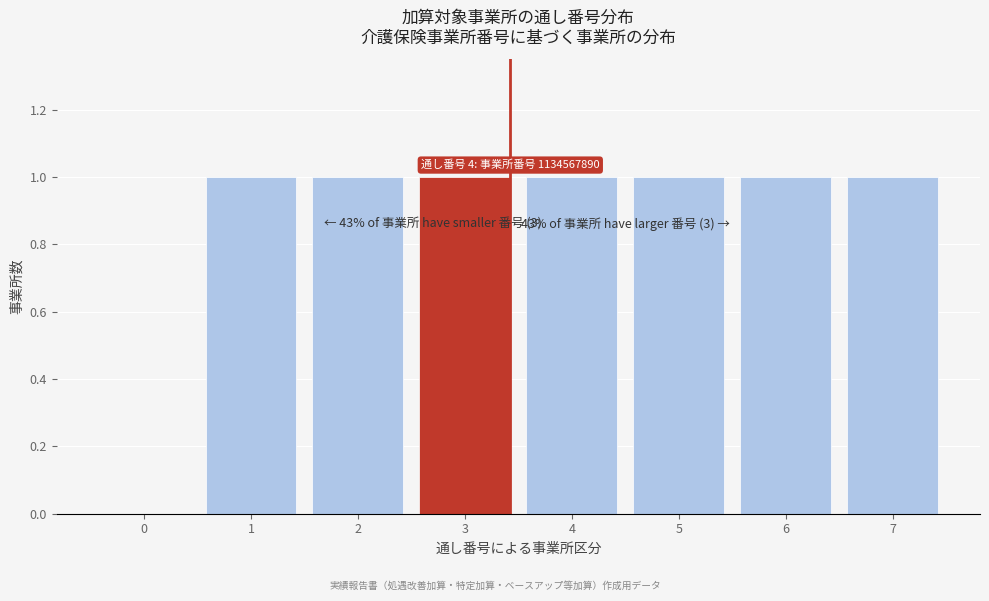

Reading right to left, what are all the values shown in this chart?

7=1	6=1	5=1	4=1	3=1	2=1	1=1	0=0